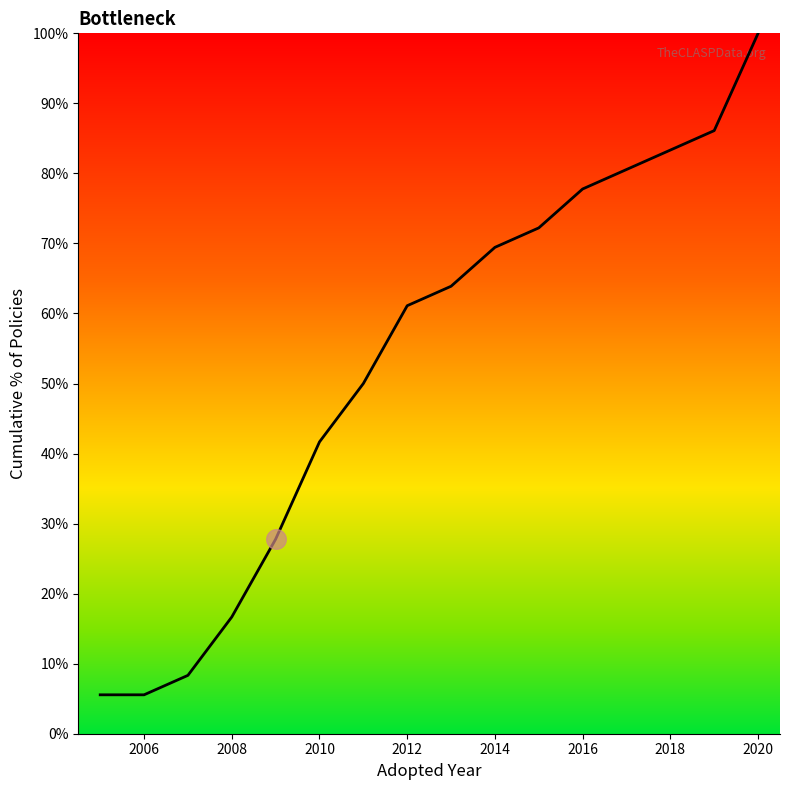

What is the difference between the maximum and minimum values?

94.4